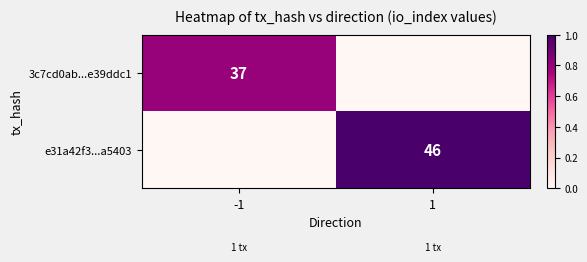

Is it true that e31a42f3...a5403 equals 46 at 1?

True